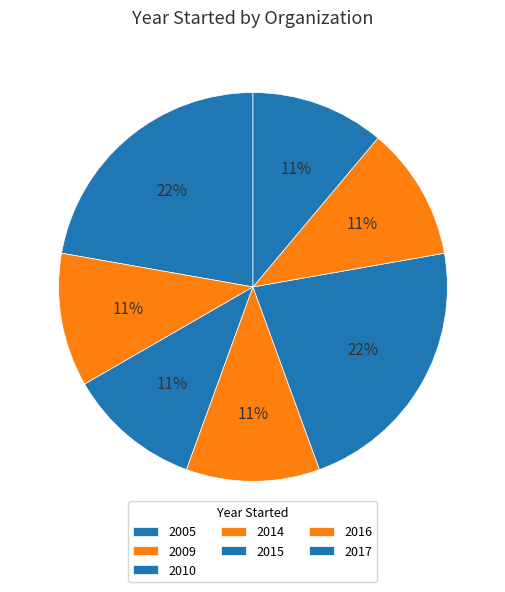

How many segments does this pie chart have?

7